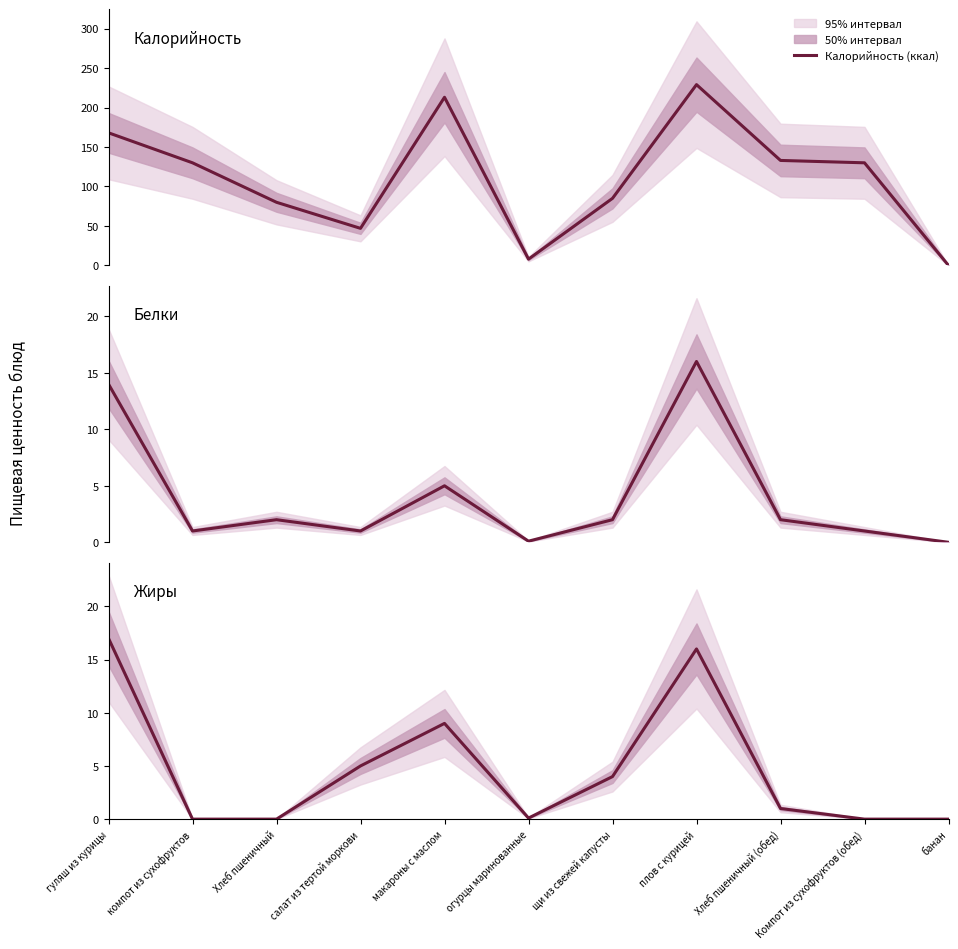

How many data points in Белки (г) are less than 2?

5